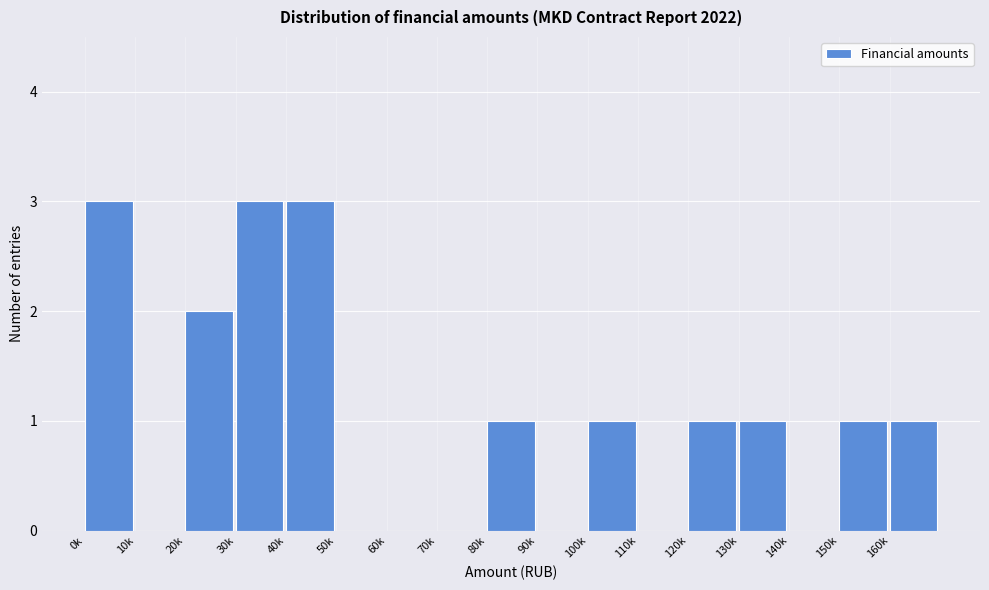

Reading left to right, what are all the values shown in this chart?

0k=3	10k=0	20k=2	30k=3	40k=3	50k=0	60k=0	70k=0	80k=1	90k=0	100k=1	110k=0	120k=1	130k=1	140k=0	150k=1	160k=1